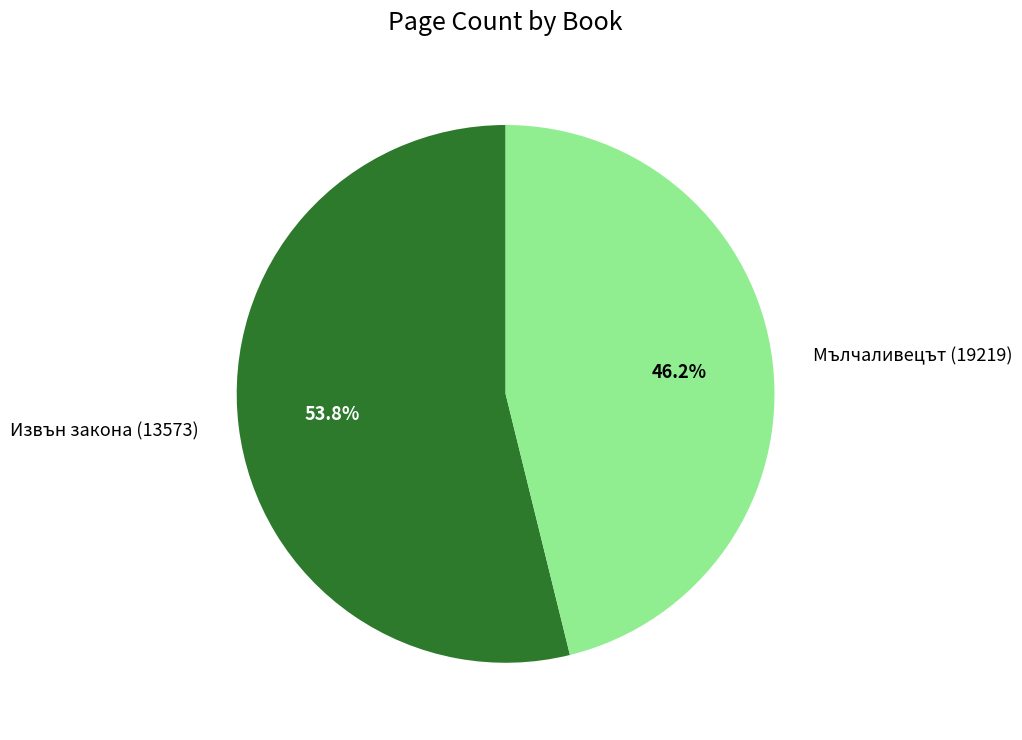

What percentage is NOT represented by Мълчаливецът (19219)?

53.8%